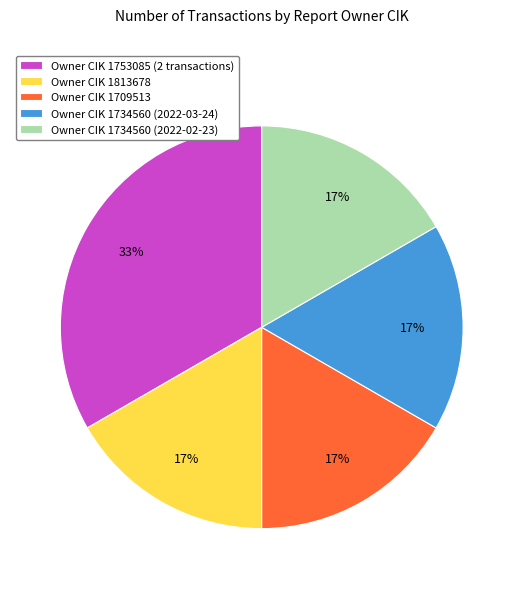

To the nearest percent, what percentage of the pie is Owner CIK 1753085 (2 transactions)?

33%